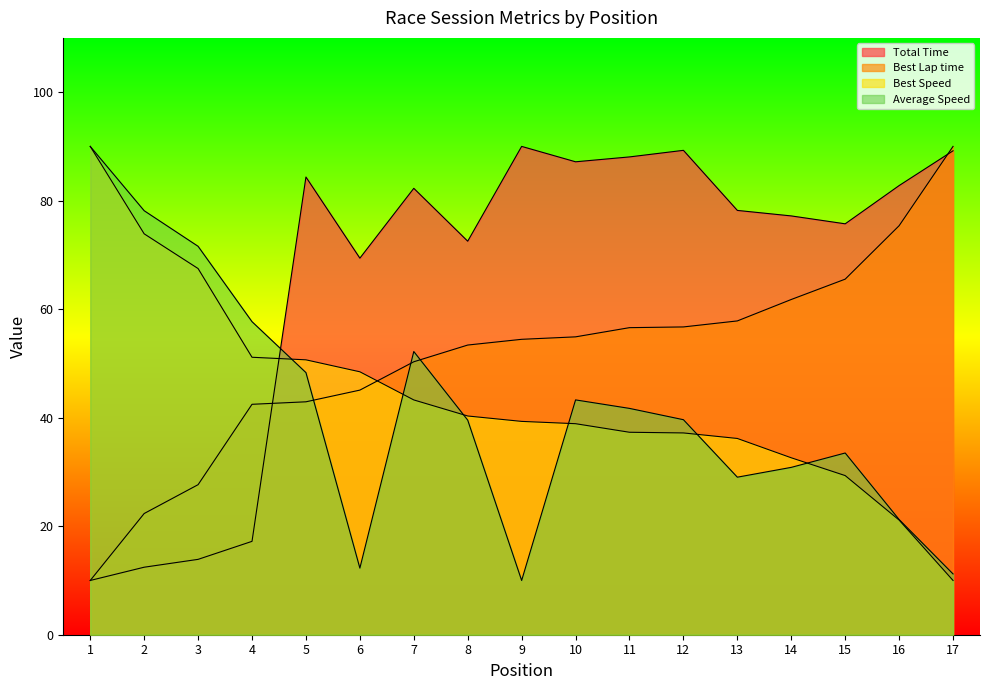

The Best Speed series shows 10.0 at 17. True or false?

True